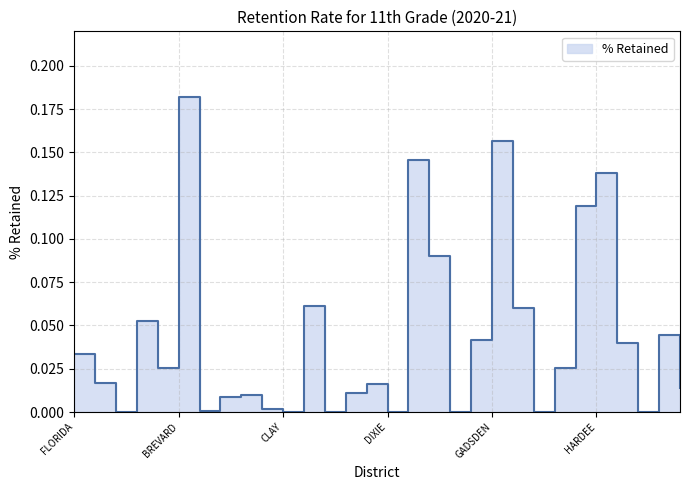

True or false: the data has more than 0 interior local peaks.

True